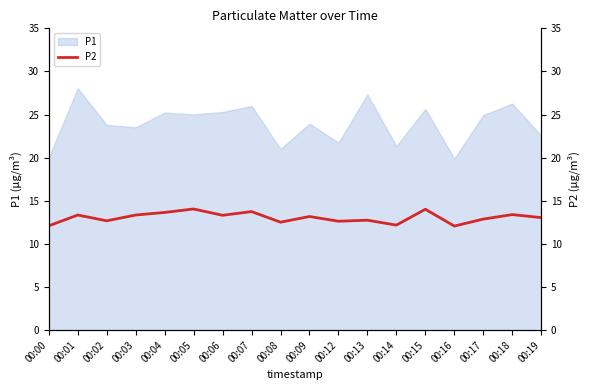

How many data points are less than 13?

8